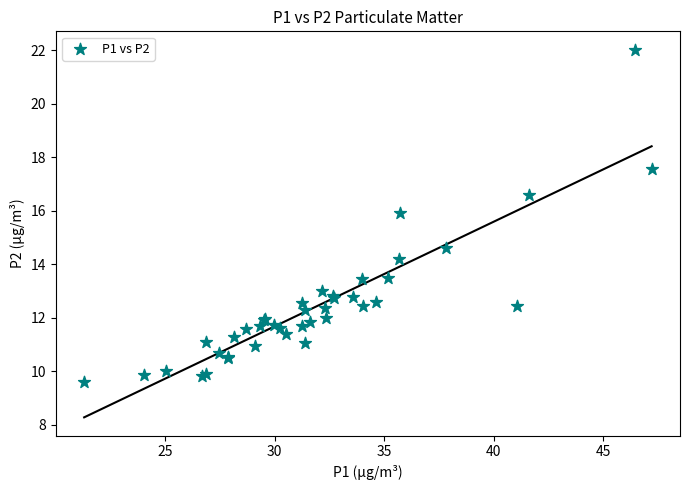

What Y value in the scatter plot is closest to 15?

14.6